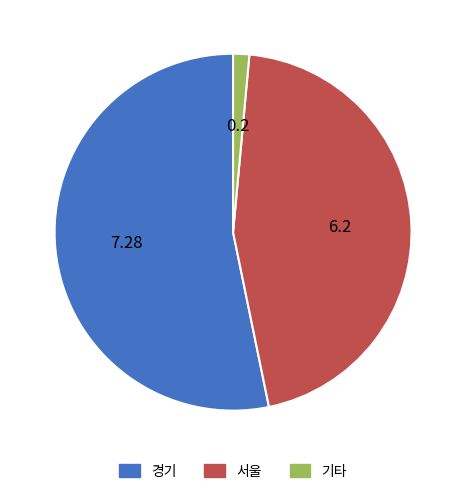

How many segments does this pie chart have?

3